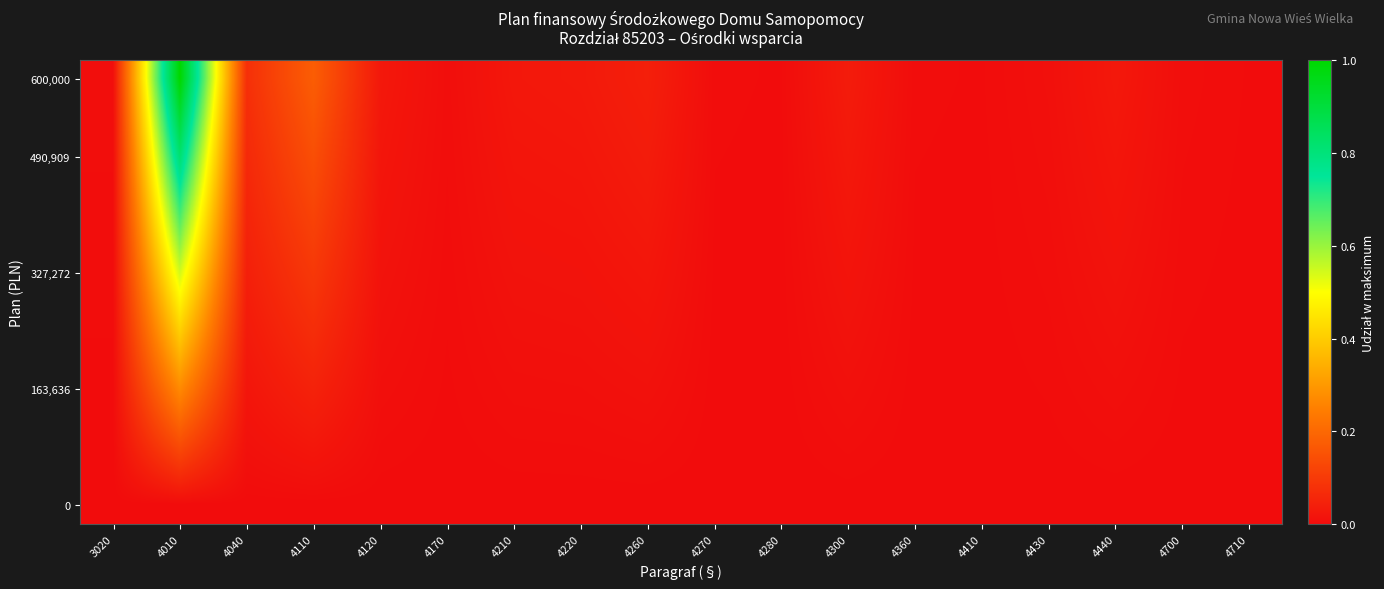

How many categories are shown in the chart?

18